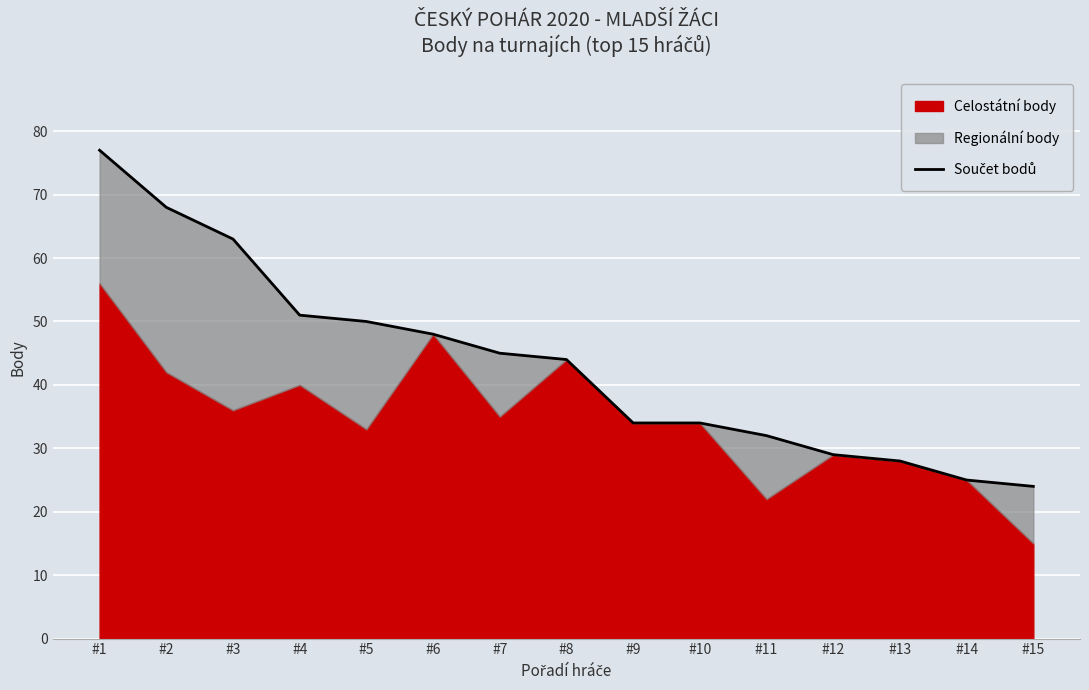

The value at #2 is 68. True or false?

True